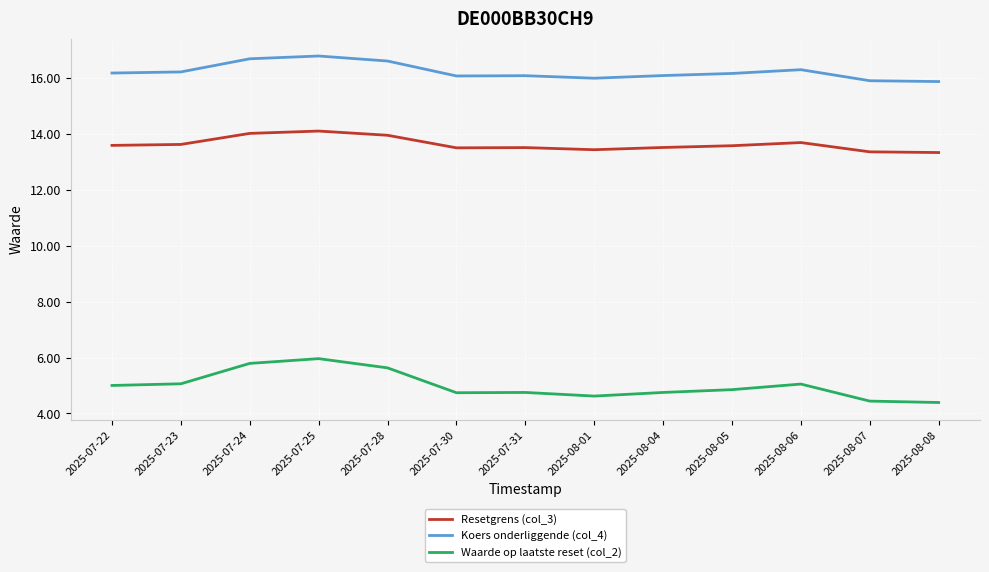

Is it true that Resetgrens (col_3) equals 14.0 at 2025-07-28?

True